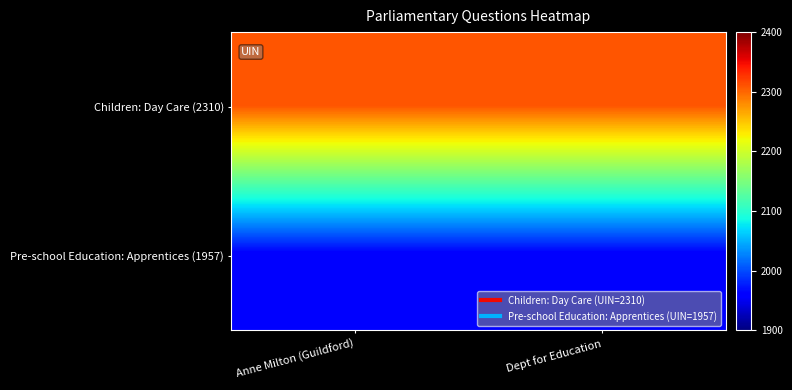

Reading left to right, what are all the values shown in this chart?

Children: Day Care (2310): Anne Milton (Guildford)=2310	Dept for Education=2310
Pre-school Education: Apprentices (1957): Anne Milton (Guildford)=1957	Dept for Education=1957